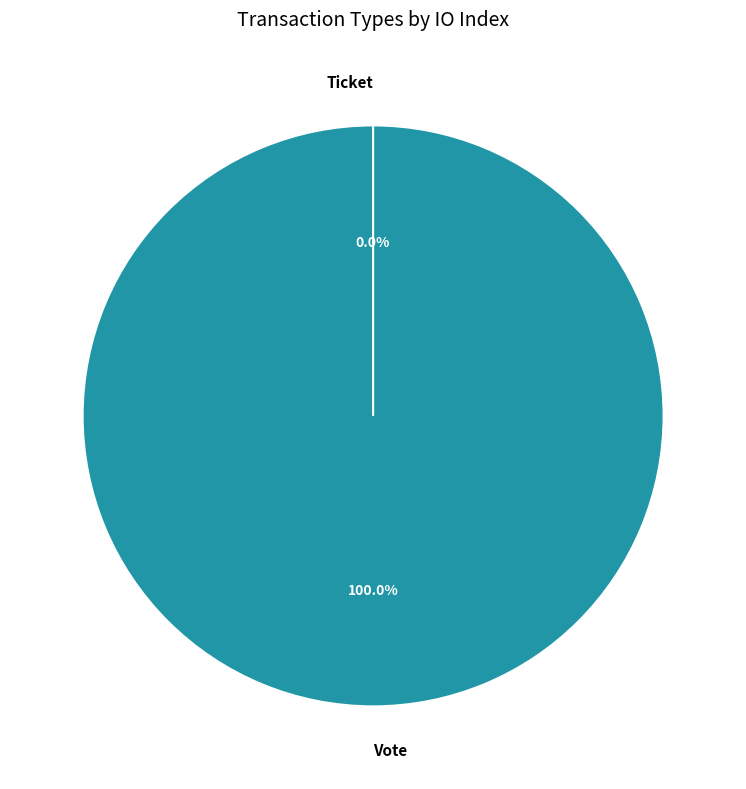

To the nearest percent, what is the difference between the largest and smallest slice percentages?

100%